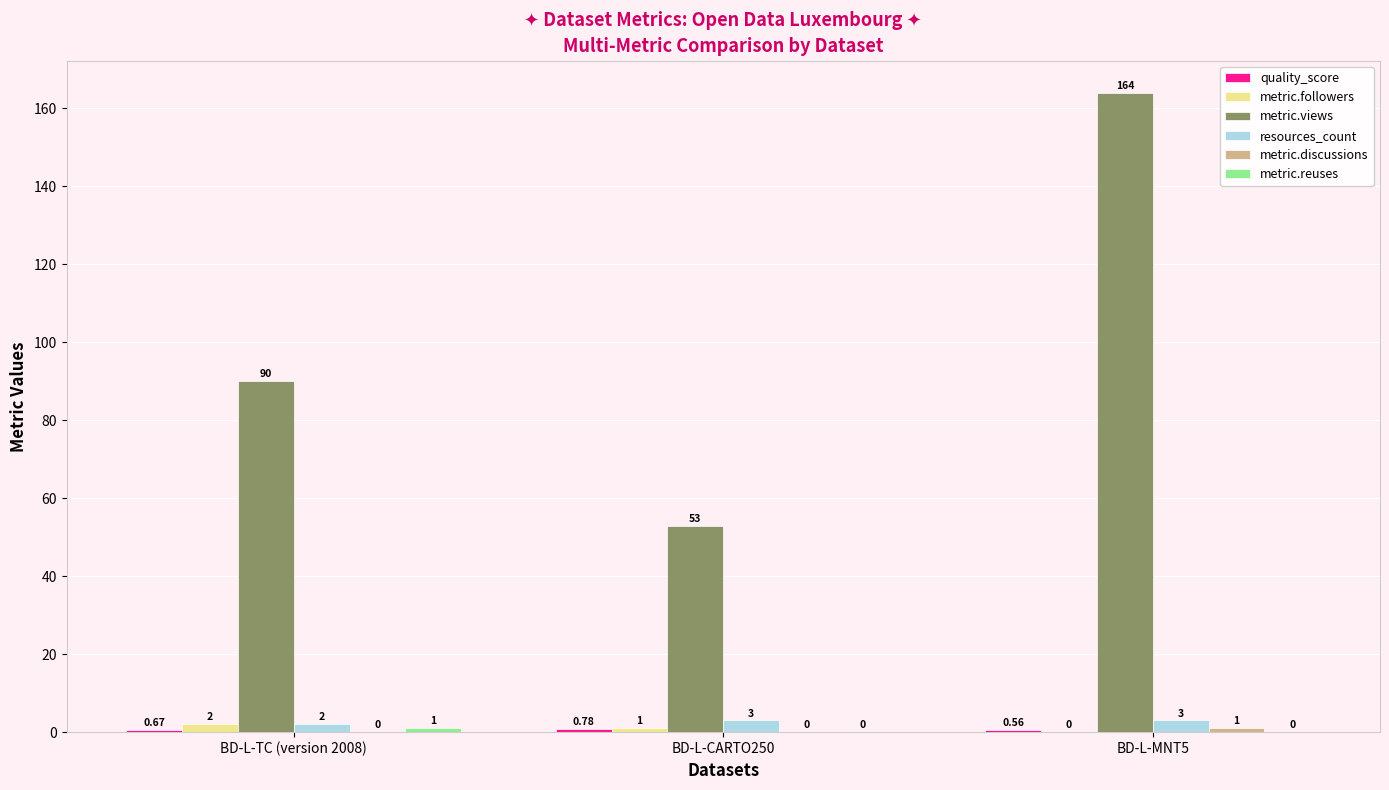

What is the maximum value shown in the chart?

164.0